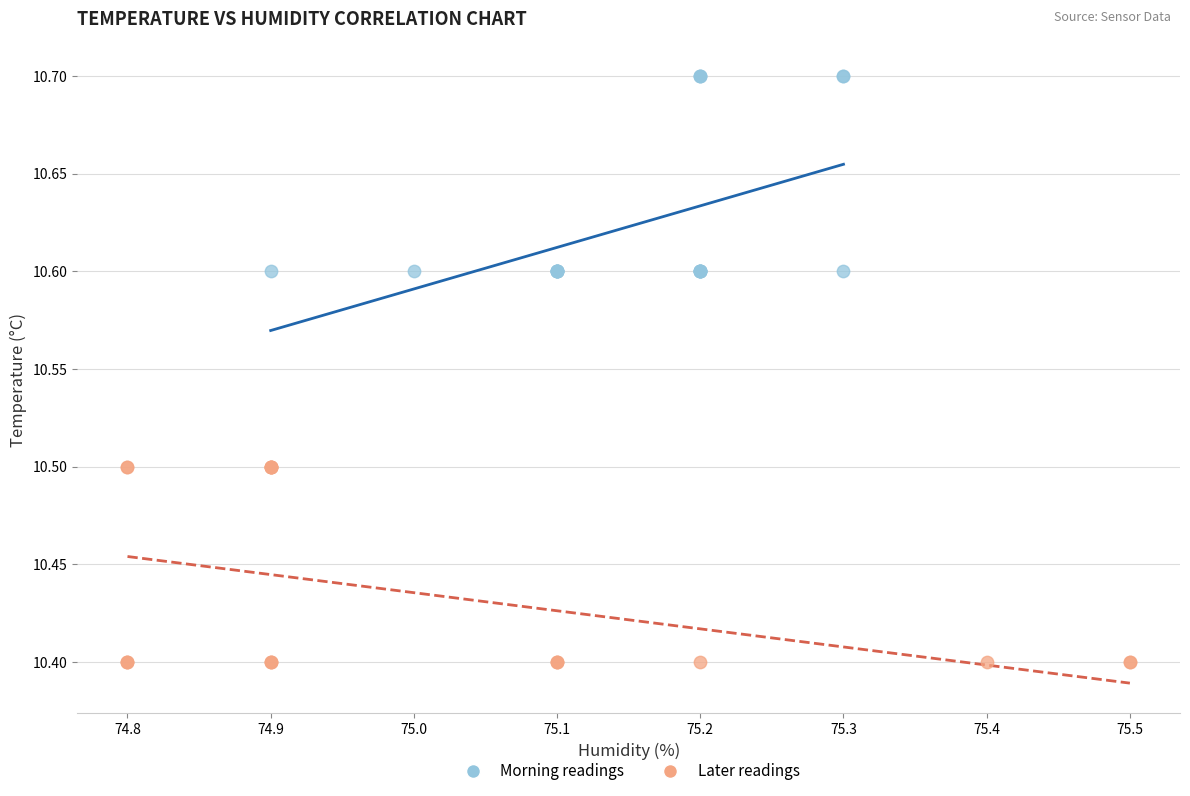

What are all the series names shown in the legend?

Morning readings, Later readings